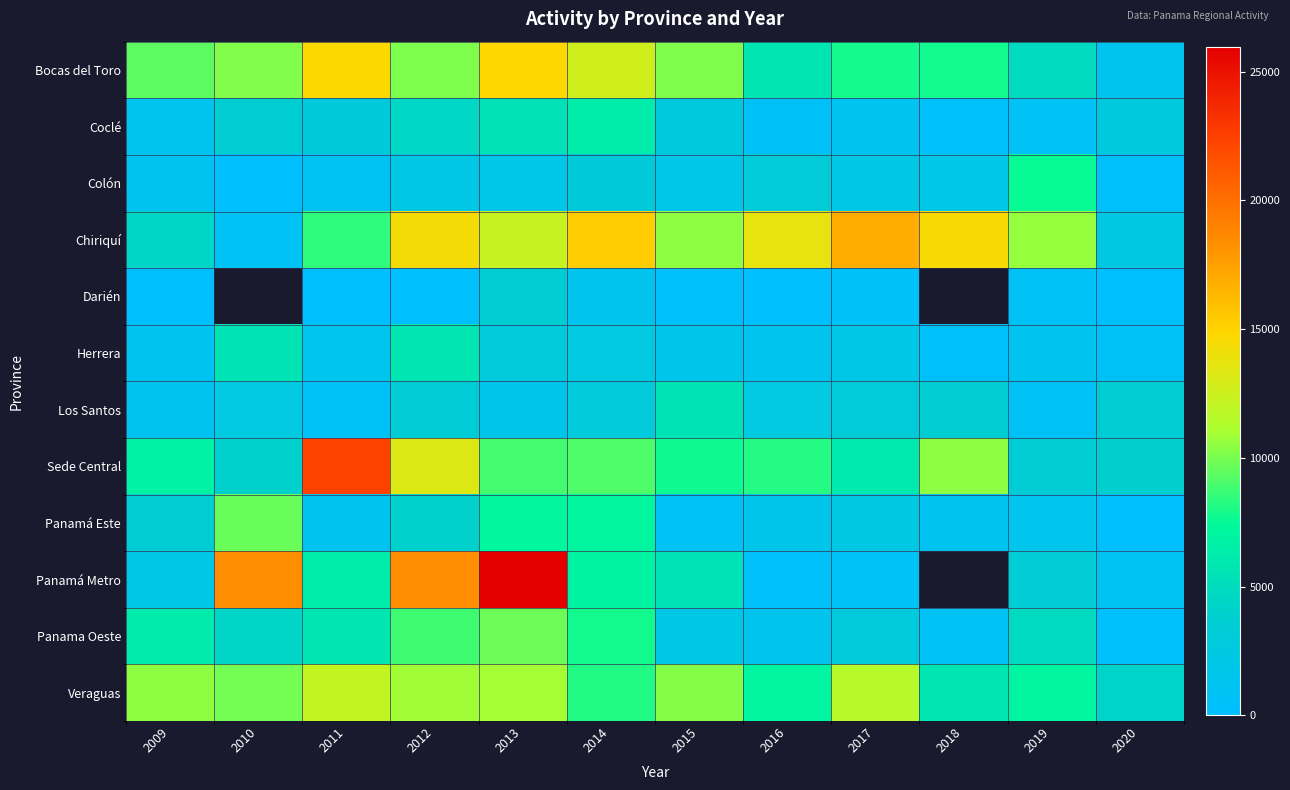

Which series has the largest total across all categories?

Chiriquí